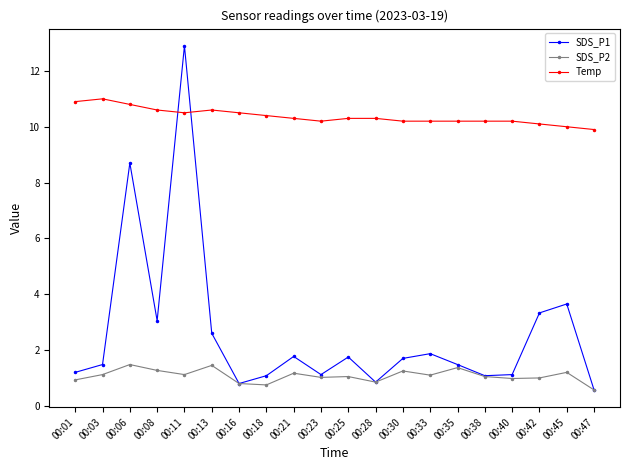

How many lines are shown in the chart?

3